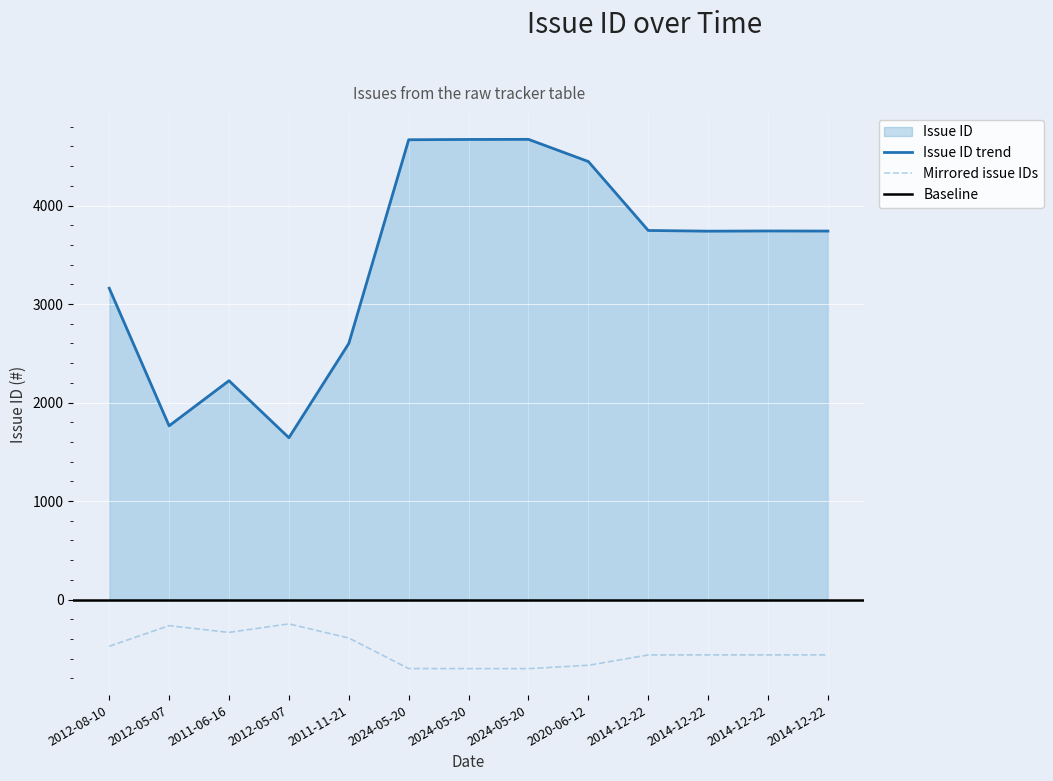

What is the change in value from 2020-06-12 to 2014-12-22?

-706